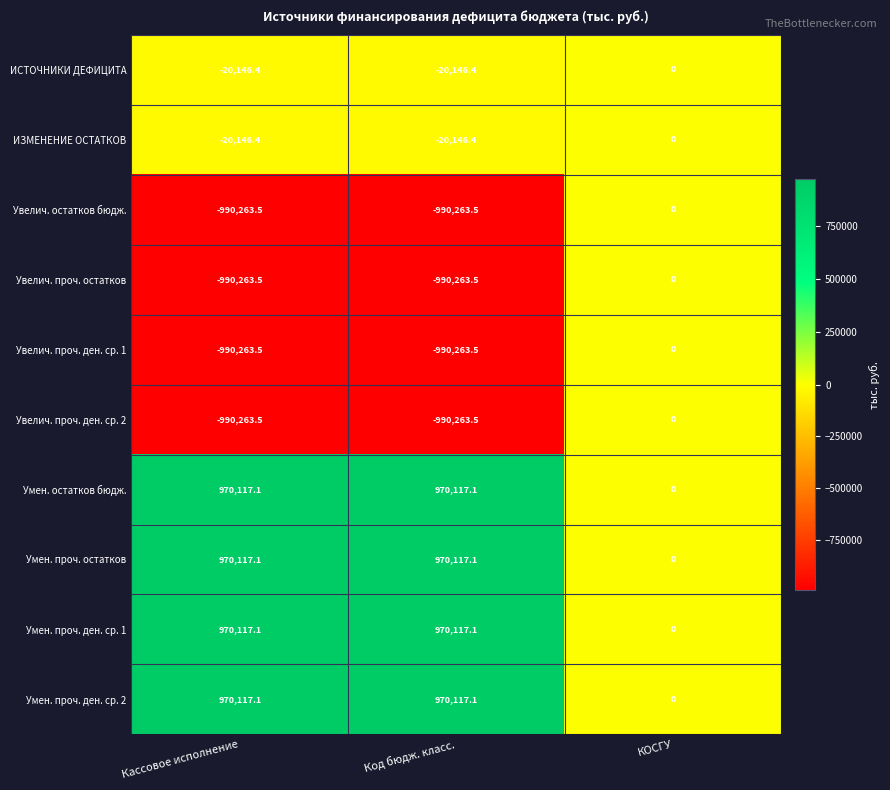

Reading left to right, list all the values displayed in this chart.

ИСТОЧНИКИ ДЕФИЦИТА: -20146.4	-20146.4	0.0
ИЗМЕНЕНИЕ ОСТАТКОВ: -20146.4	-20146.4	0.0
Увелич. остатков бюдж.: -990263.5	-990263.5	0.0
Увелич. проч. остатков: -990263.5	-990263.5	0.0
Увелич. проч. ден. ср. 1: -990263.5	-990263.5	0.0
Увелич. проч. ден. ср. 2: -990263.5	-990263.5	0.0
Умен. остатков бюдж.: 970117.1	970117.1	0.0
Умен. проч. остатков: 970117.1	970117.1	0.0
Умен. проч. ден. ср. 1: 970117.1	970117.1	0.0
Умен. проч. ден. ср. 2: 970117.1	970117.1	0.0